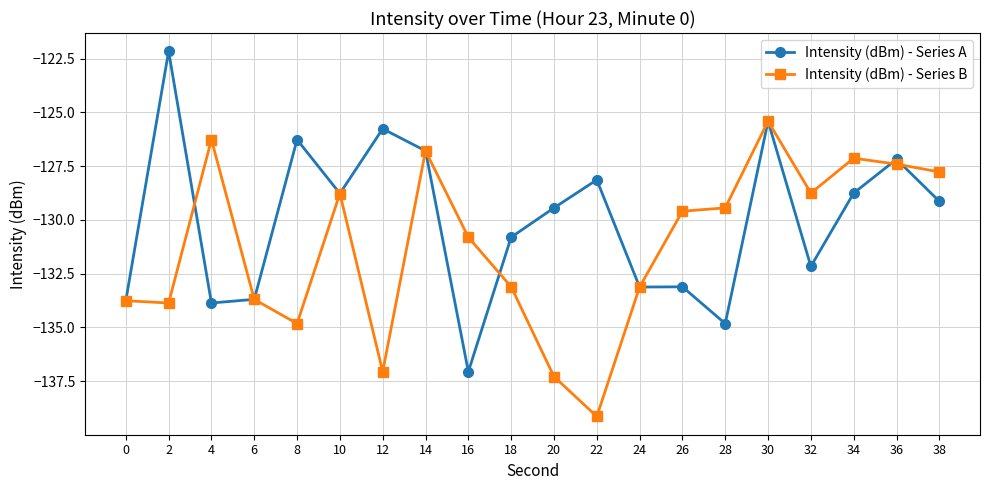

Which series has the largest range (max minus min)?

Intensity (dBm) - Series A